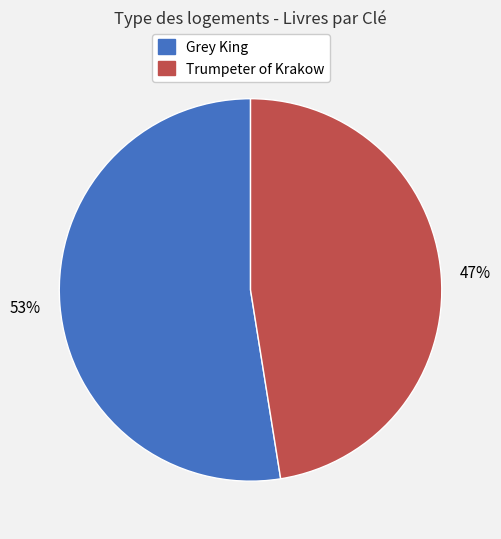

Count the number of slices in the pie.

2